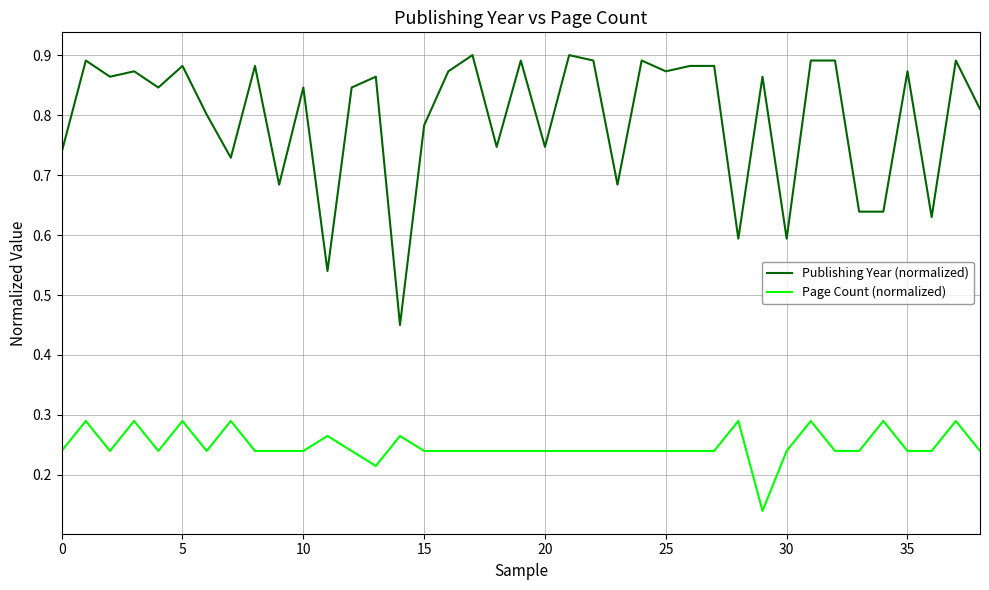

True or false: Page Count (normalized) and Publishing Year (normalized) cross at least once.

False